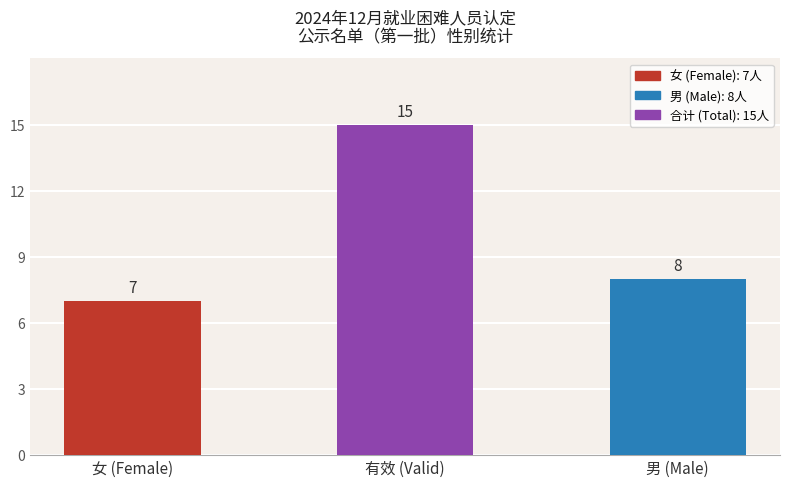

Which category has the highest value across all series?

有效 (Valid)